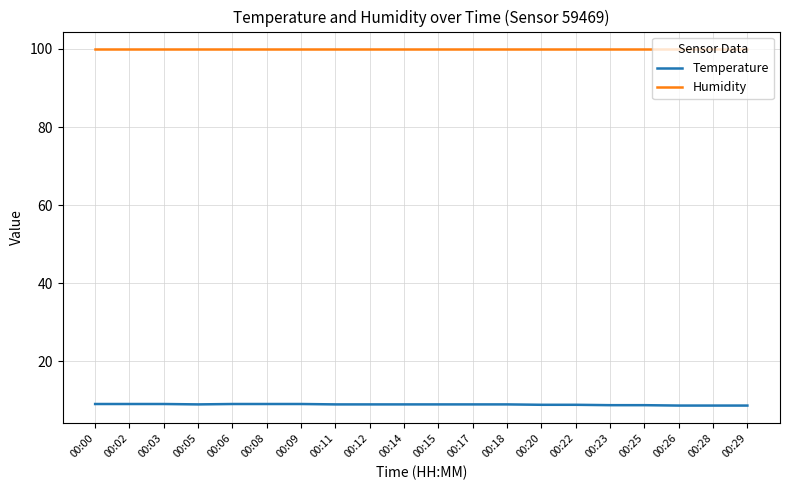

At 00:18, list the series in order from largest to smallest.

Humidity, Temperature